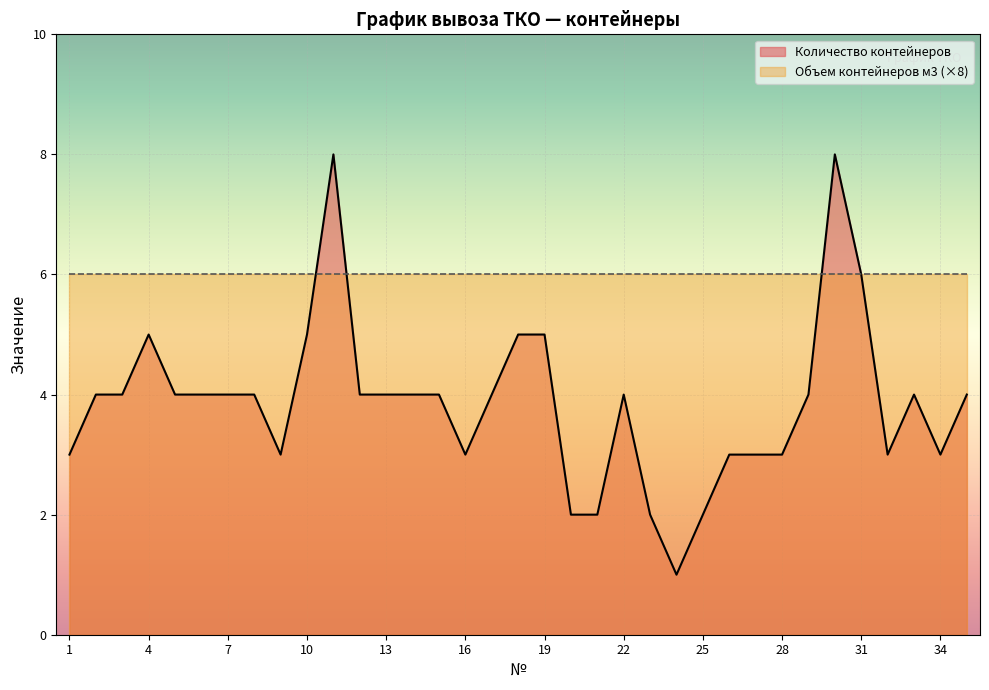

List the labels in order of value, largest first.

11, 30, 31, 4, 10, 18, 19, 2, 3, 5, 6, 7, 8, 12, 13, 14, 15, 17, 22, 29, 33, 35, 1, 9, 16, 26, 27, 28, 32, 34, 20, 21, 23, 25, 24